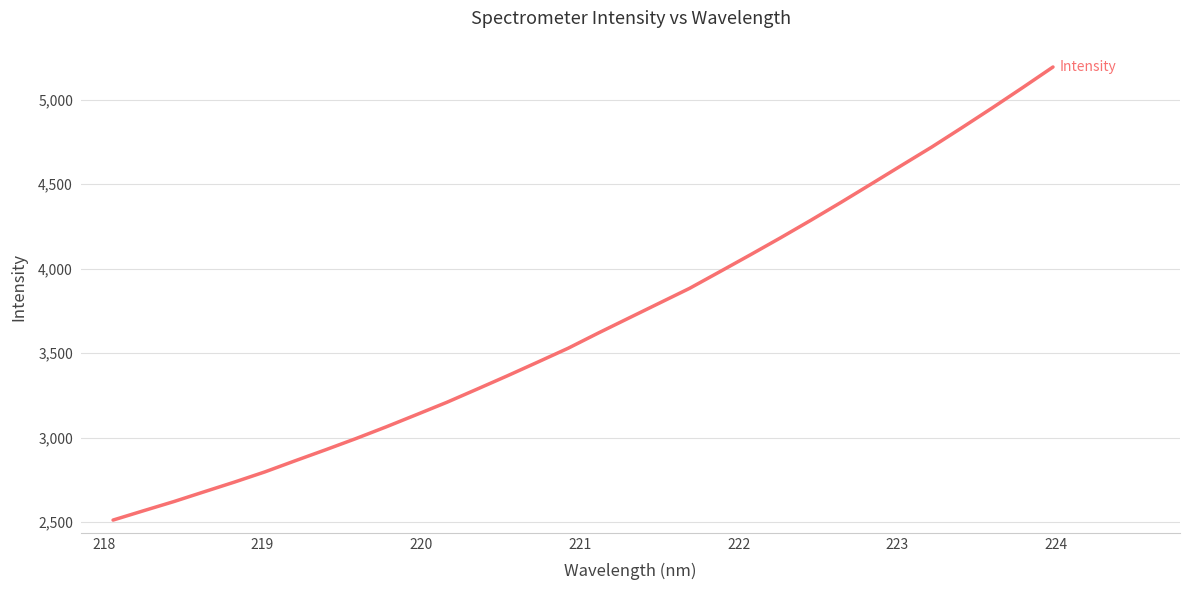

Reading left to right, what are all the values shown in this chart?

2512.9	2567.9	2622.3	2680.2	2737.8	2797.9	2863.9	2928.7	2995.1	3064.6	3136.9	3209.9	3288.0	3367.1	3448.1	3529.9	3620.4	3708.4	3796.2	3883.9	3982.5	4081.8	4182.8	4286.6	4393.0	4502.0	4611.8	4720.9	4835.9	4952.7	5072.4	5194.2